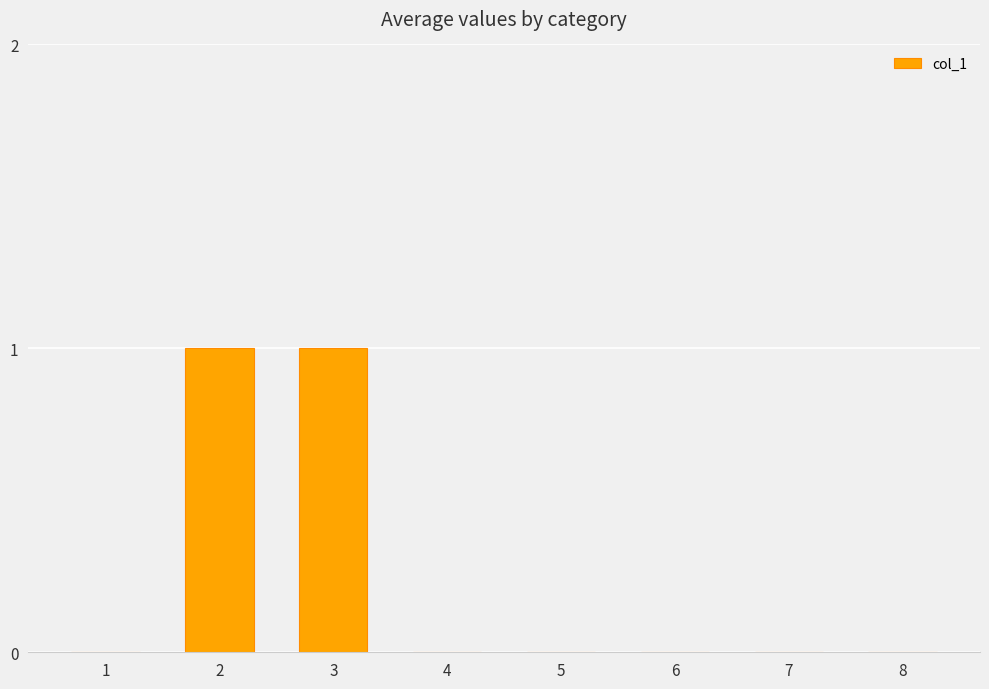

Are the bars horizontal?

No